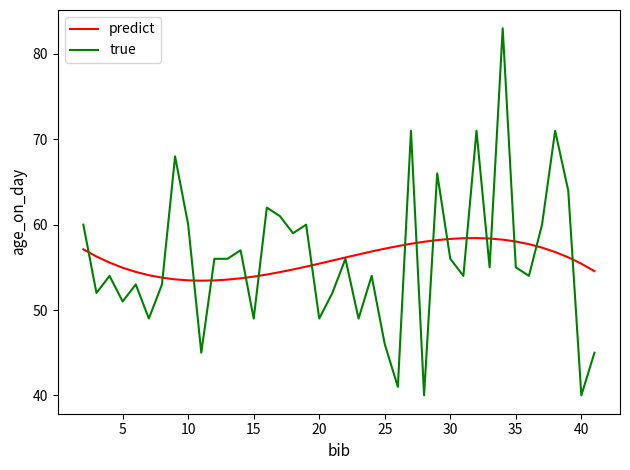

List the series in order of their peak value, lowest first.

predict, true